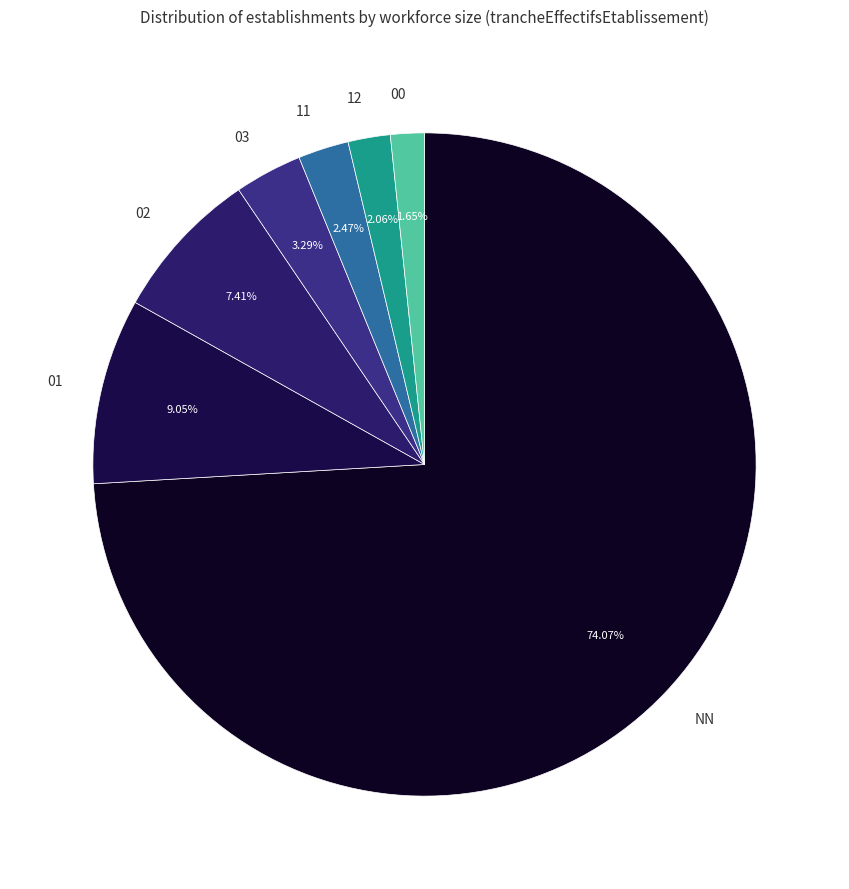

Combined, do 12 and 02 account for over 50%?

No